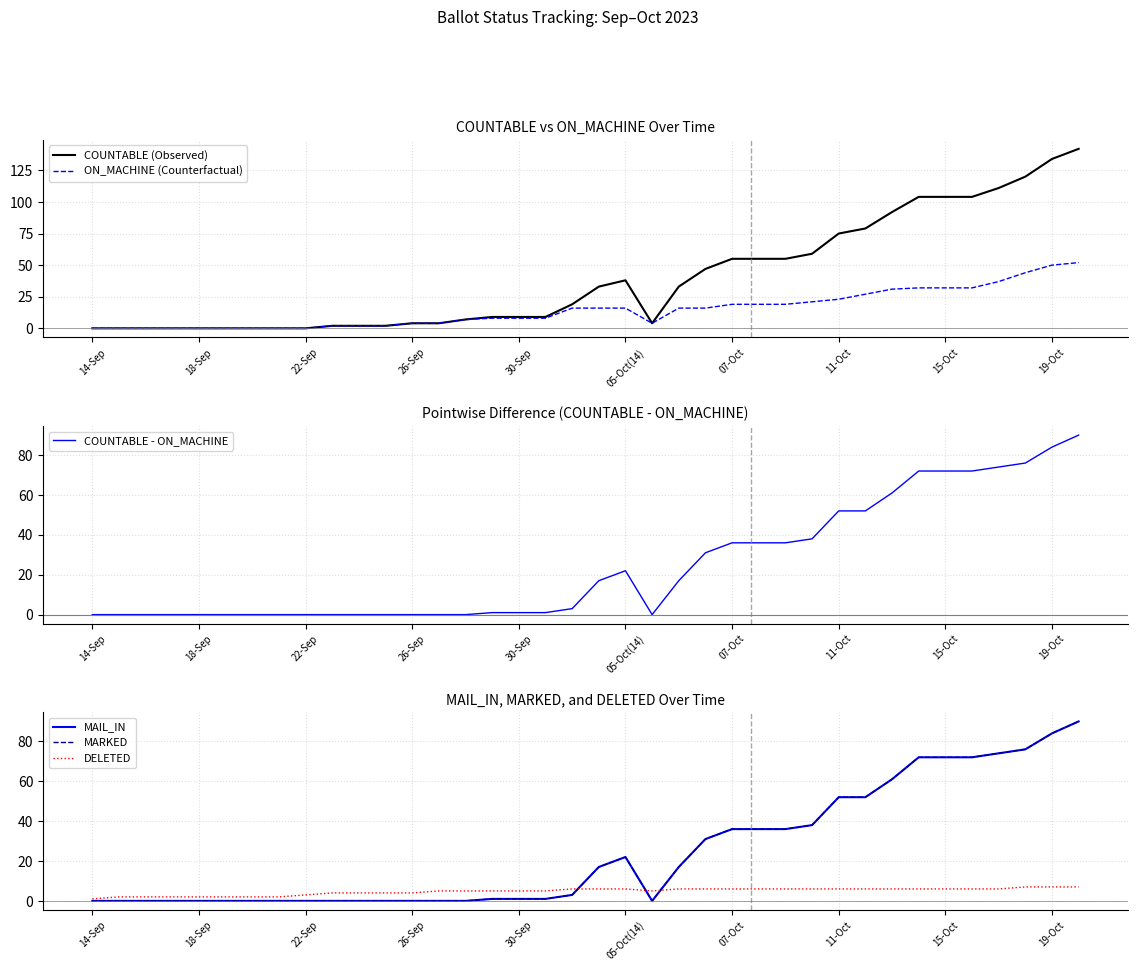

Read the COUNTABLE - ON_MACHINE value at 30, to the nearest 10.

60